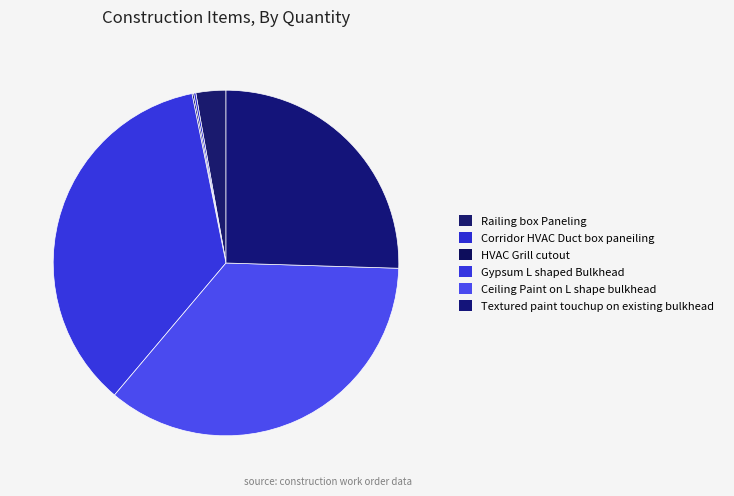

How many segments does this pie chart have?

6